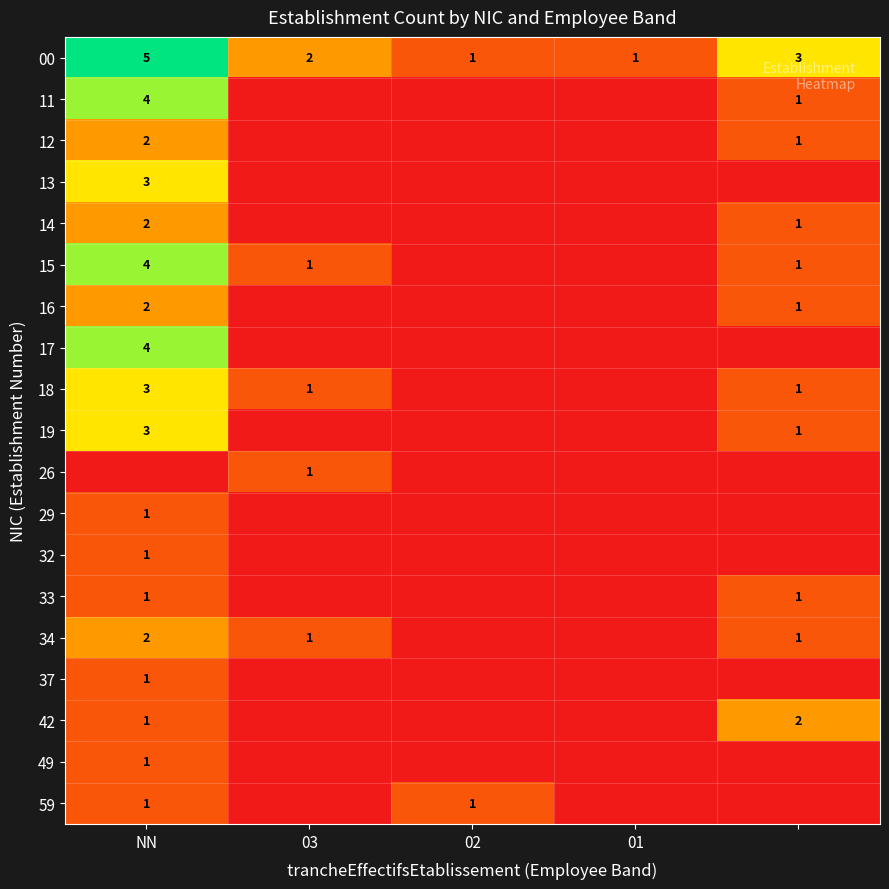

What is the difference between the maximum and minimum values in the 00 series?

4